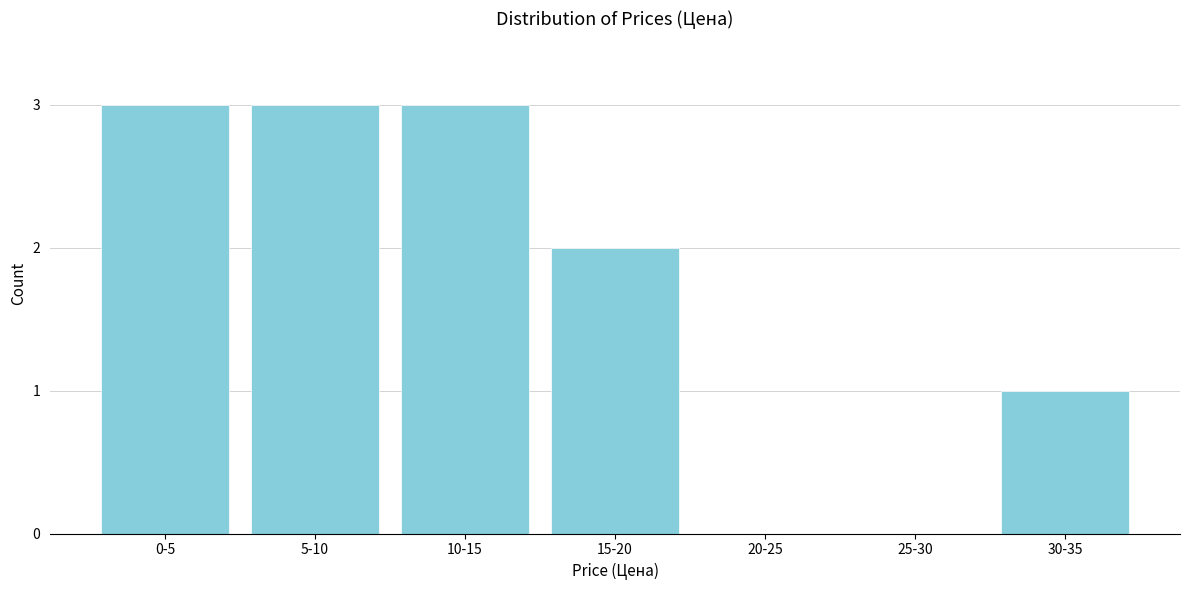

Reading left to right, transcribe all the data shown in this chart.

0-5=3	5-10=3	10-15=3	15-20=2	20-25=0	25-30=0	30-35=1